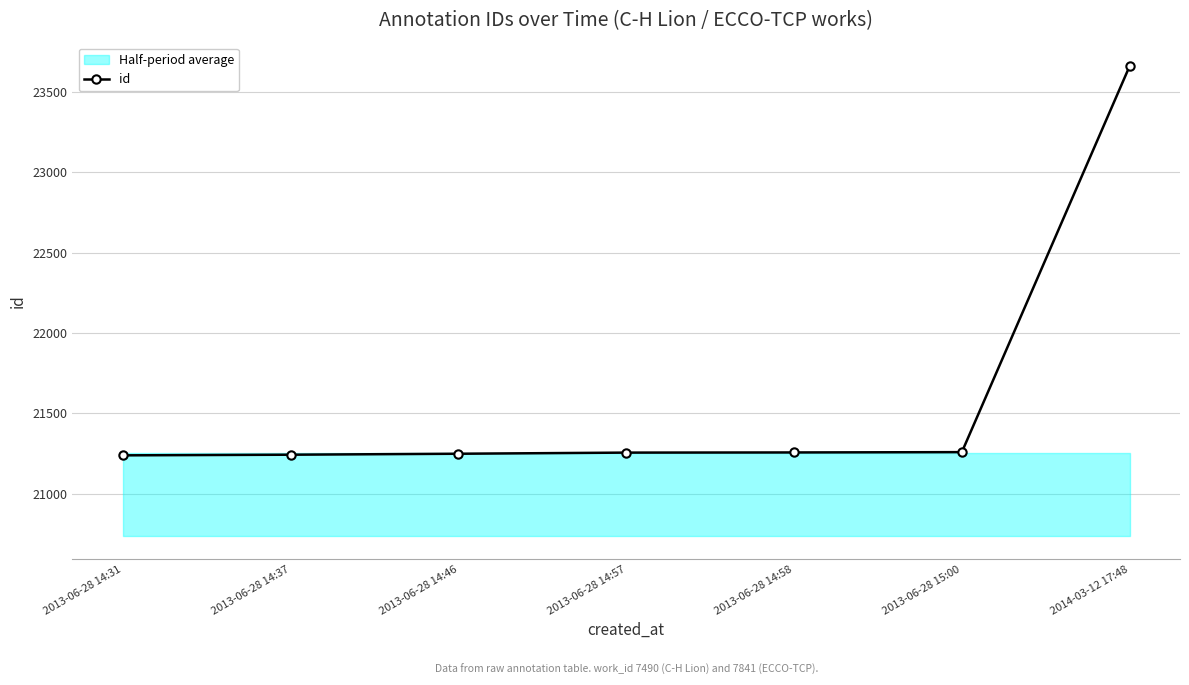

What is the label of the 5th point from the right?

2013-06-28 14:46